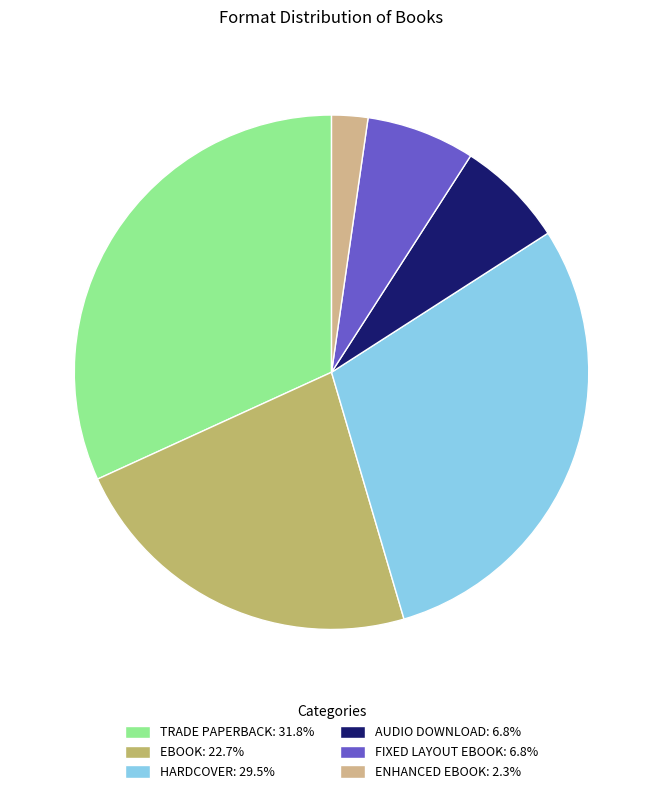

How many segments does this pie chart have?

6